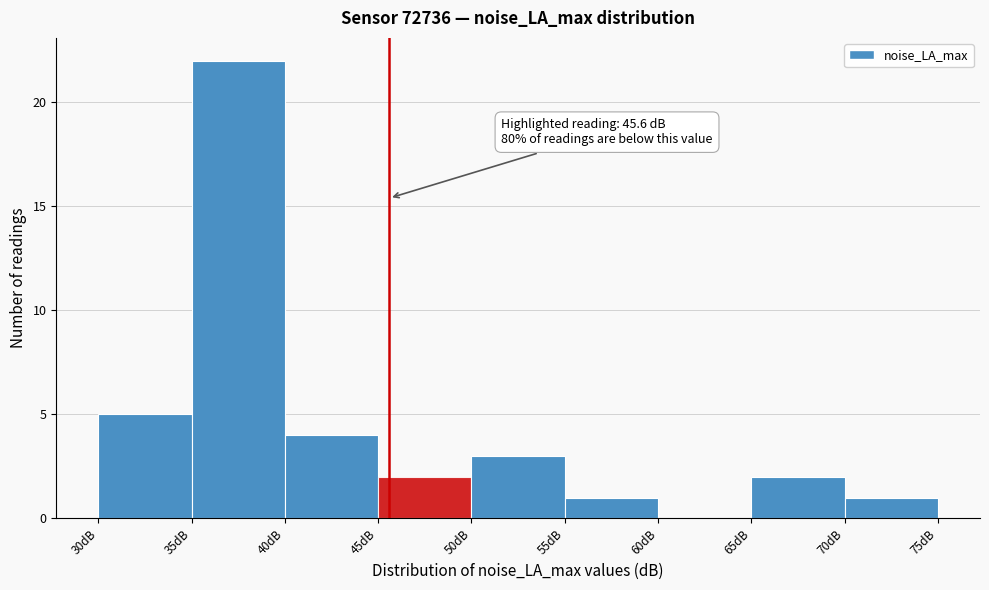

Over which range of the x-axis is the bar tallest?

35 to 40